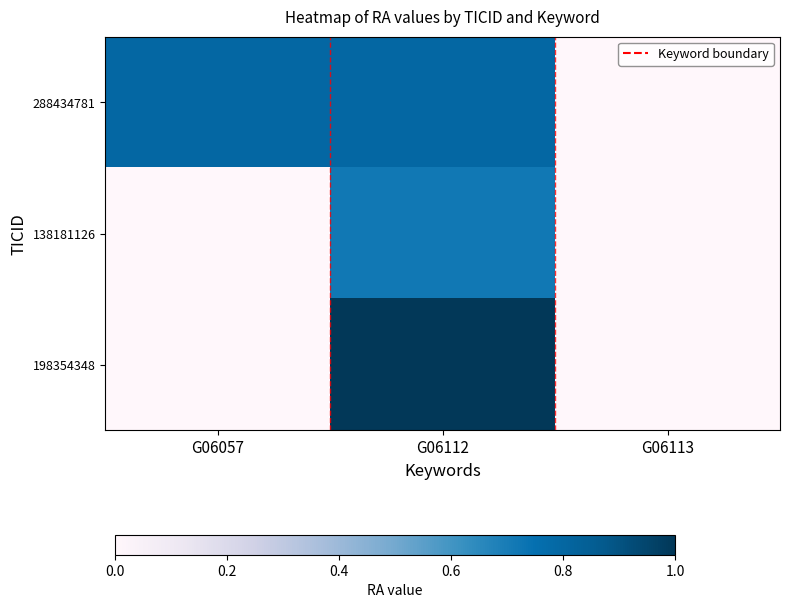

List the series in order of their overall mean, lowest first.

138181126, 198354348, 288434781